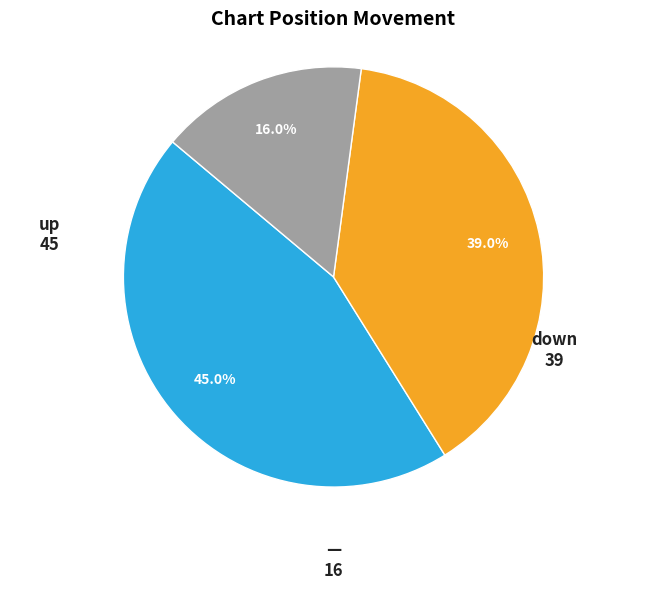

Is there any slice that represents more than half of the pie?

No